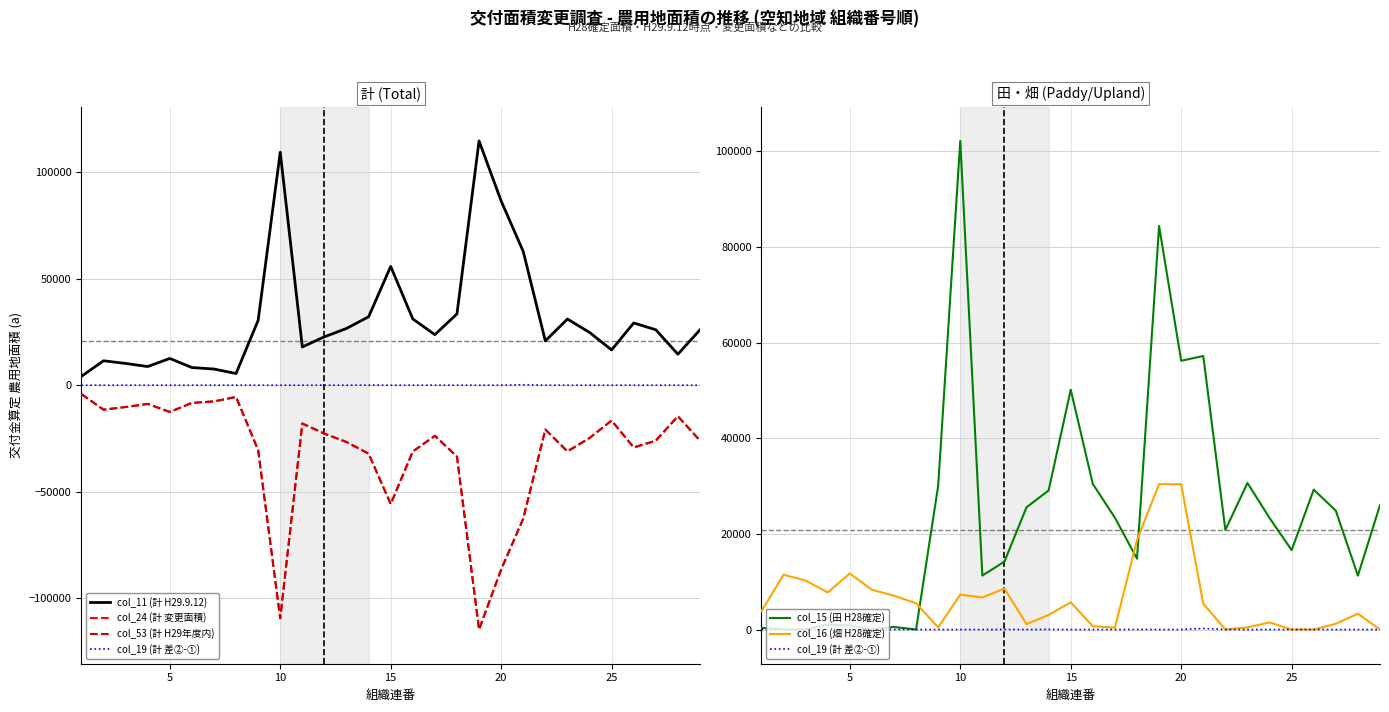

What is the greatest value displayed?

114758